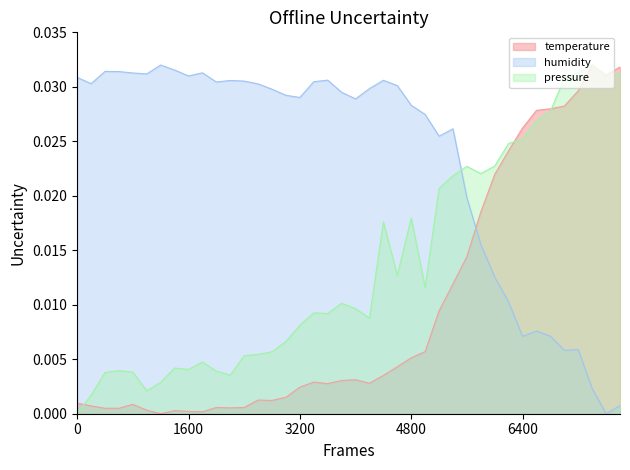

How many positive values does the pressure series have?

39